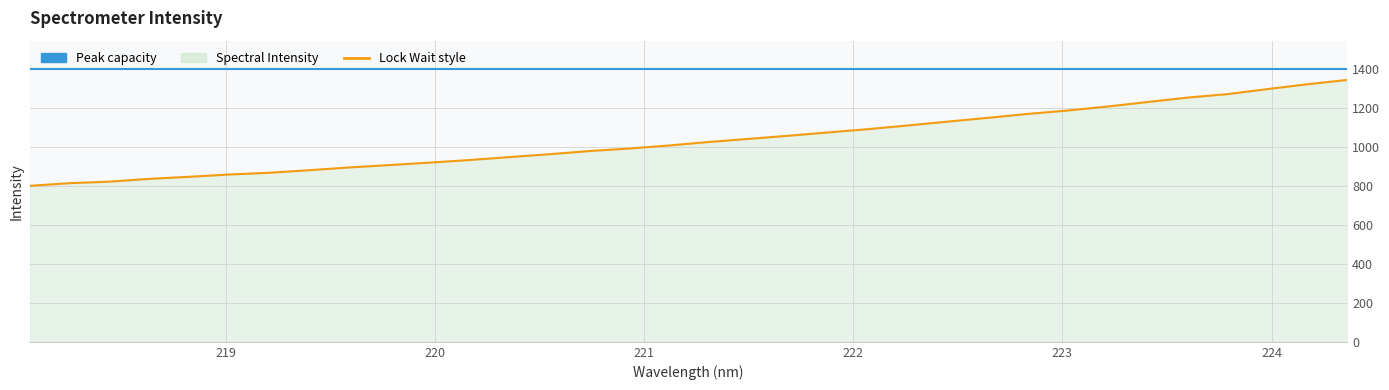

What is the difference between the values at 223.7895 and 220.3533?

322.7